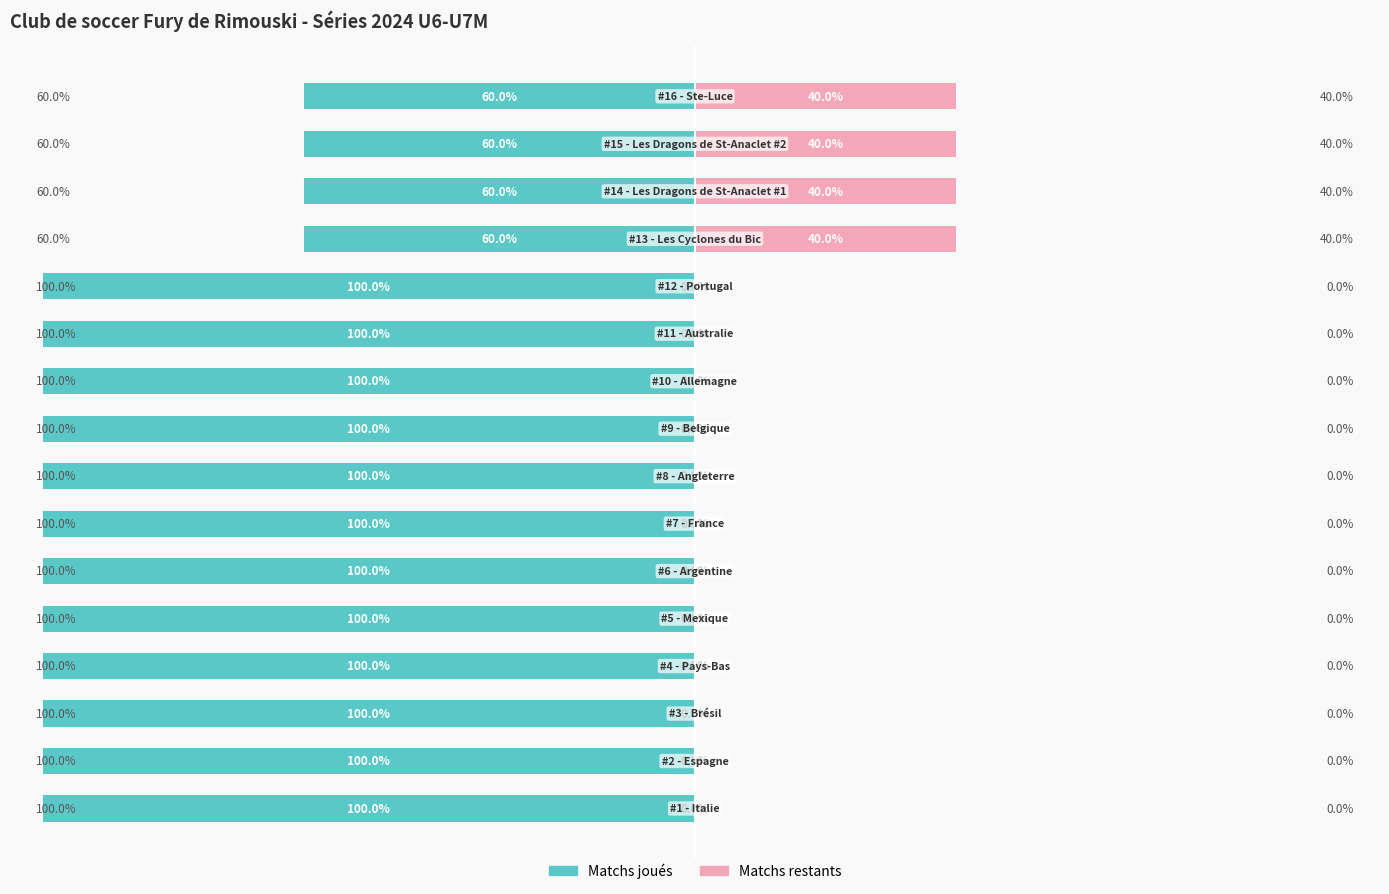

Which has a higher value, 3 or 8?

3